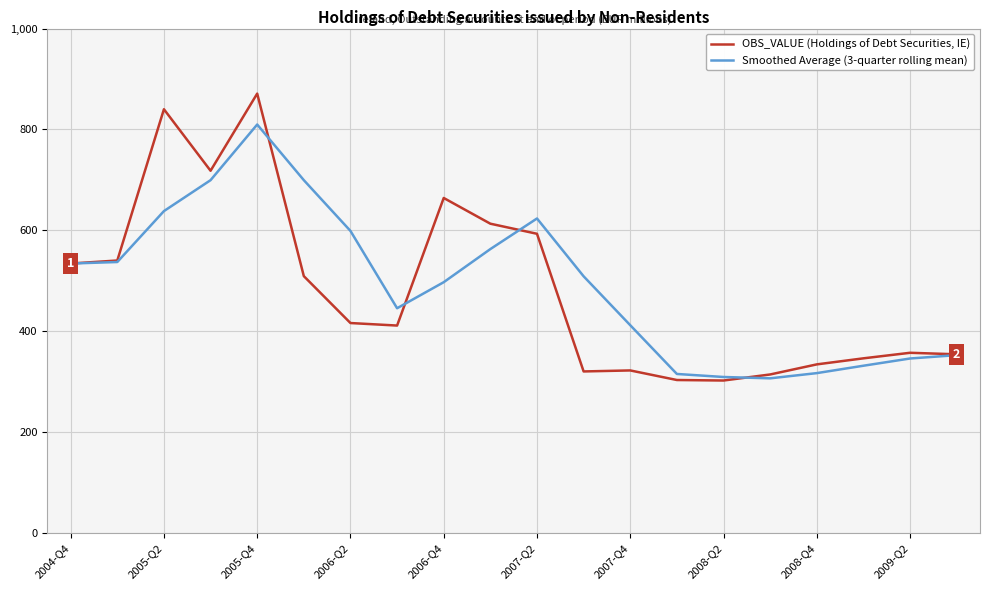

What is the maximum value for OBS_VALUE (Holdings of Debt Securities, IE)?

871.0